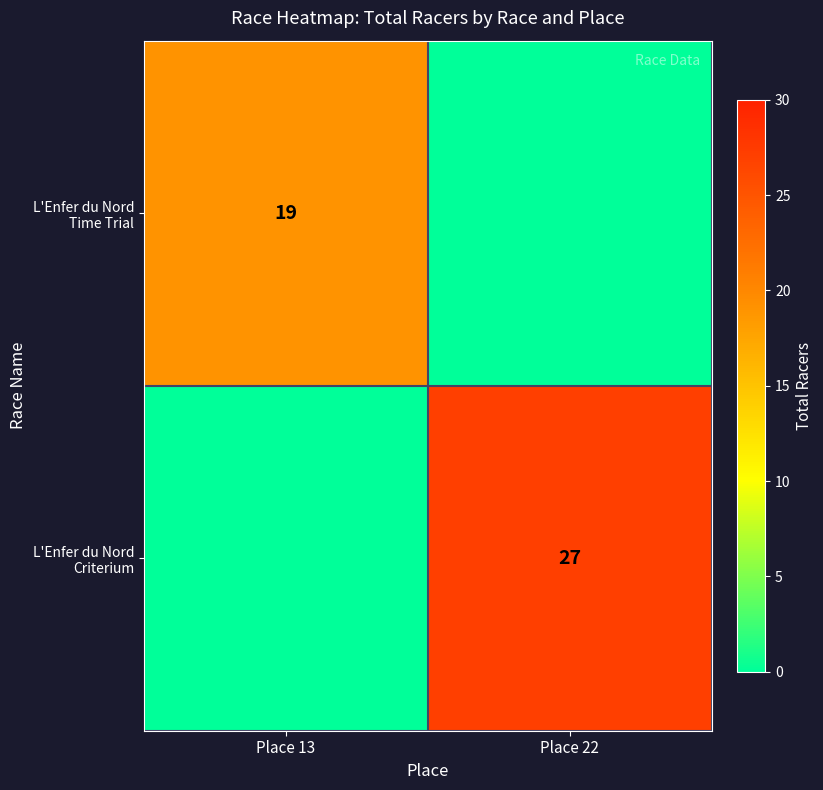

True or false: L'Enfer du Nord Criterium has a value of 27 at Place 22.

True